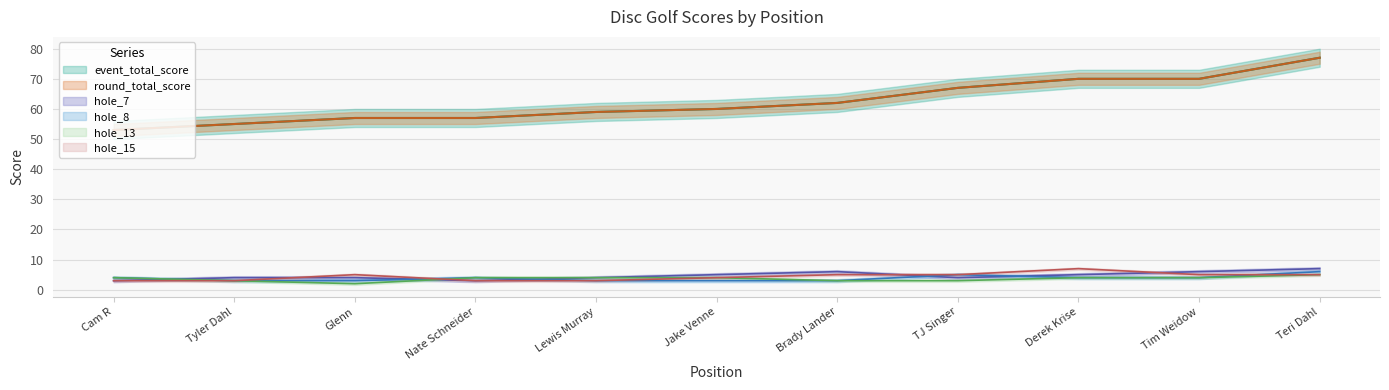

Reading left to right, extract all data points from this chart.

event_total_score: 53	55	57	57	59	60	62	67	70	70	77
round_total_score: 53	55	57	57	59	60	62	67	70	70	77
hole_7: 3	4	4	3	4	5	6	4	5	6	7
hole_8: 4	3	3	4	3	3	3	5	4	4	6
hole_13: 4	3	2	4	4	4	3	3	4	4	5
hole_15: 3	3	5	3	3	4	5	5	7	5	5